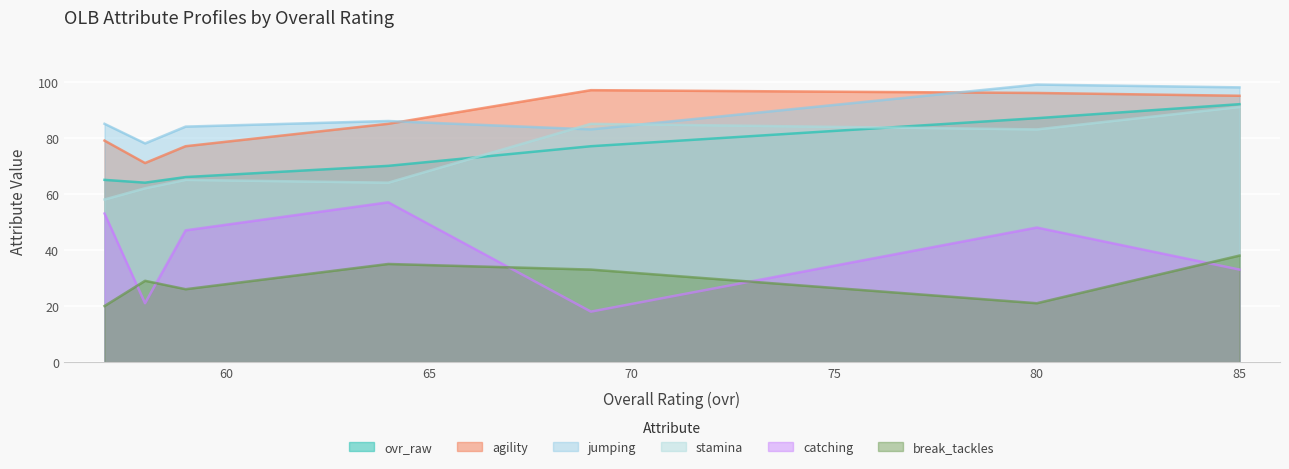

At how many categories does at least one series exceed 50?

7